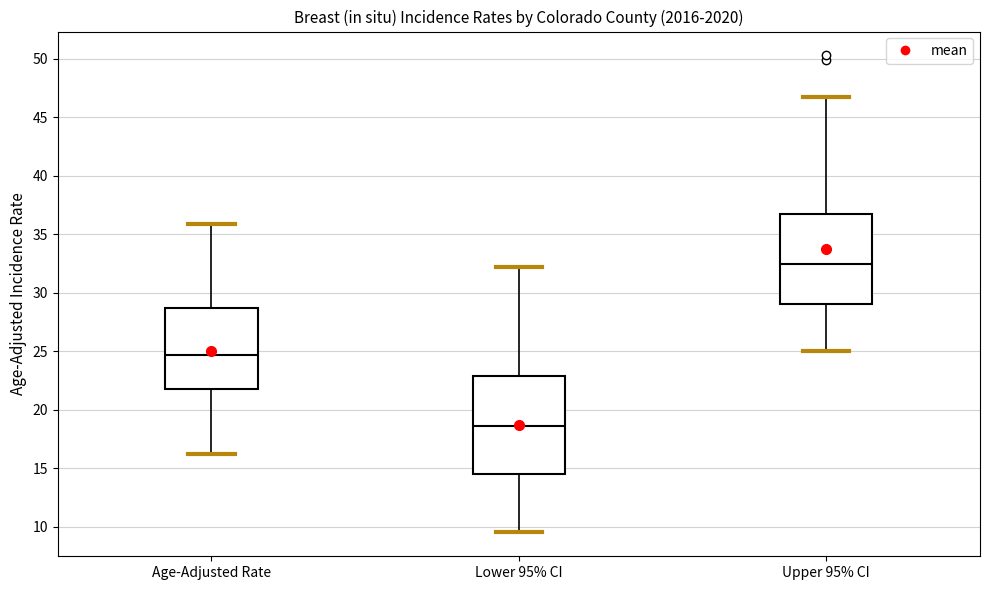

Which box is the tallest, from its lower edge to its upper edge?

Lower 95% CI